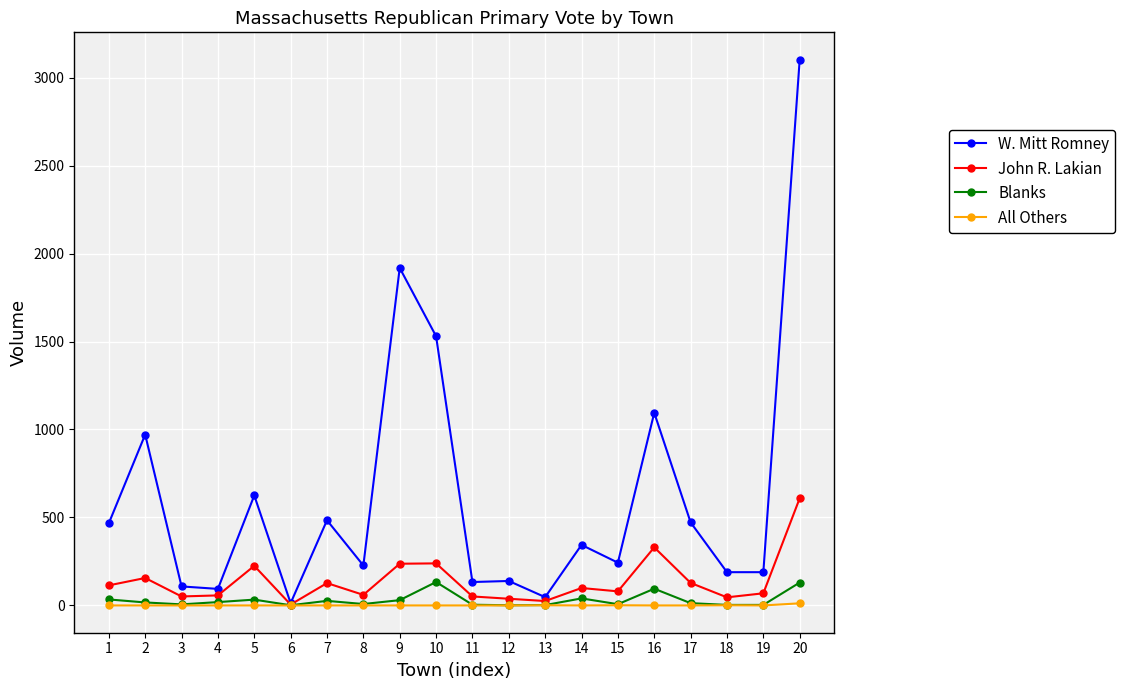

What is the sum of the John R. Lakian values at 11 and 6?

56